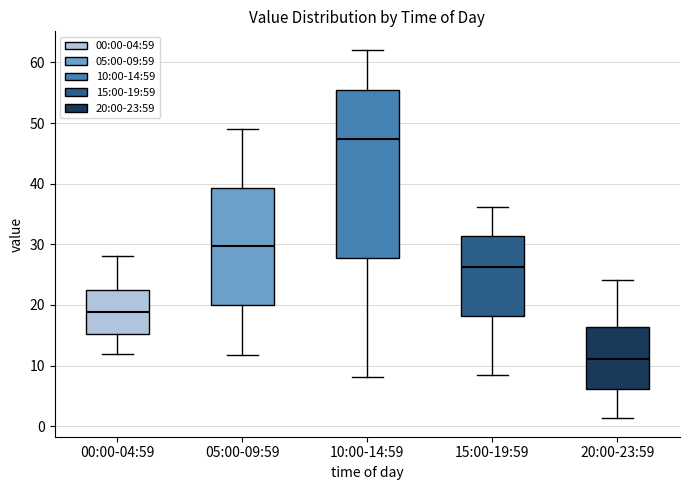

Which box is the tallest, from its lower edge to its upper edge?

10:00-14:59